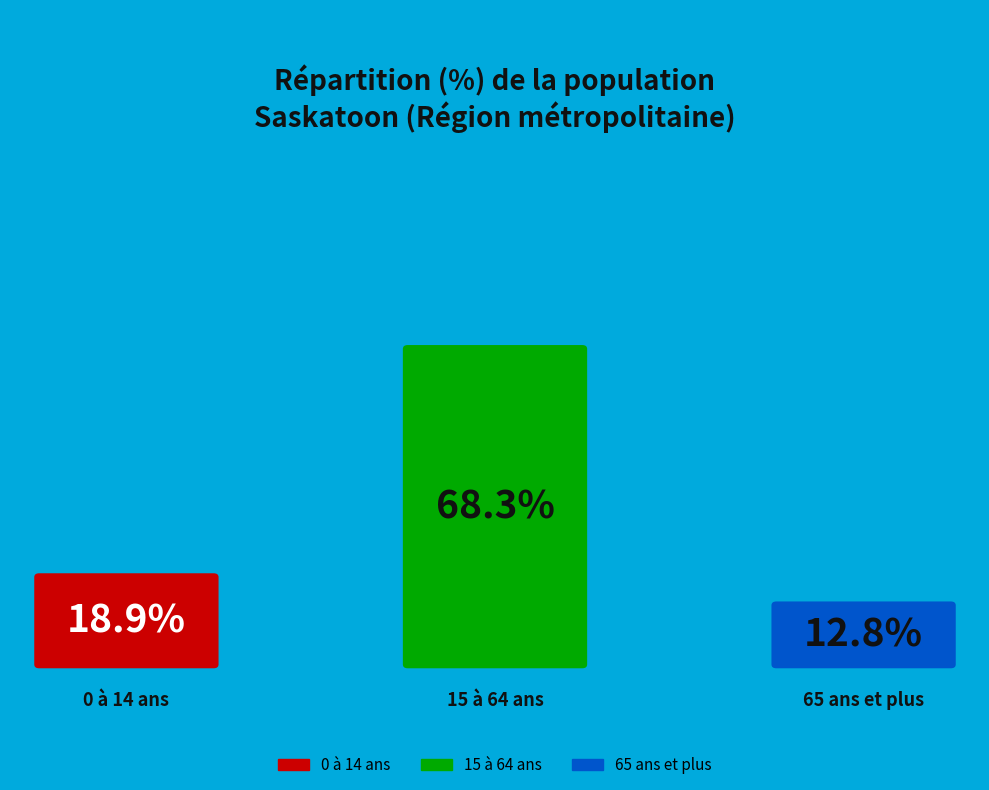

What percentage is NOT represented by 0 à 14 ans?

81.1%